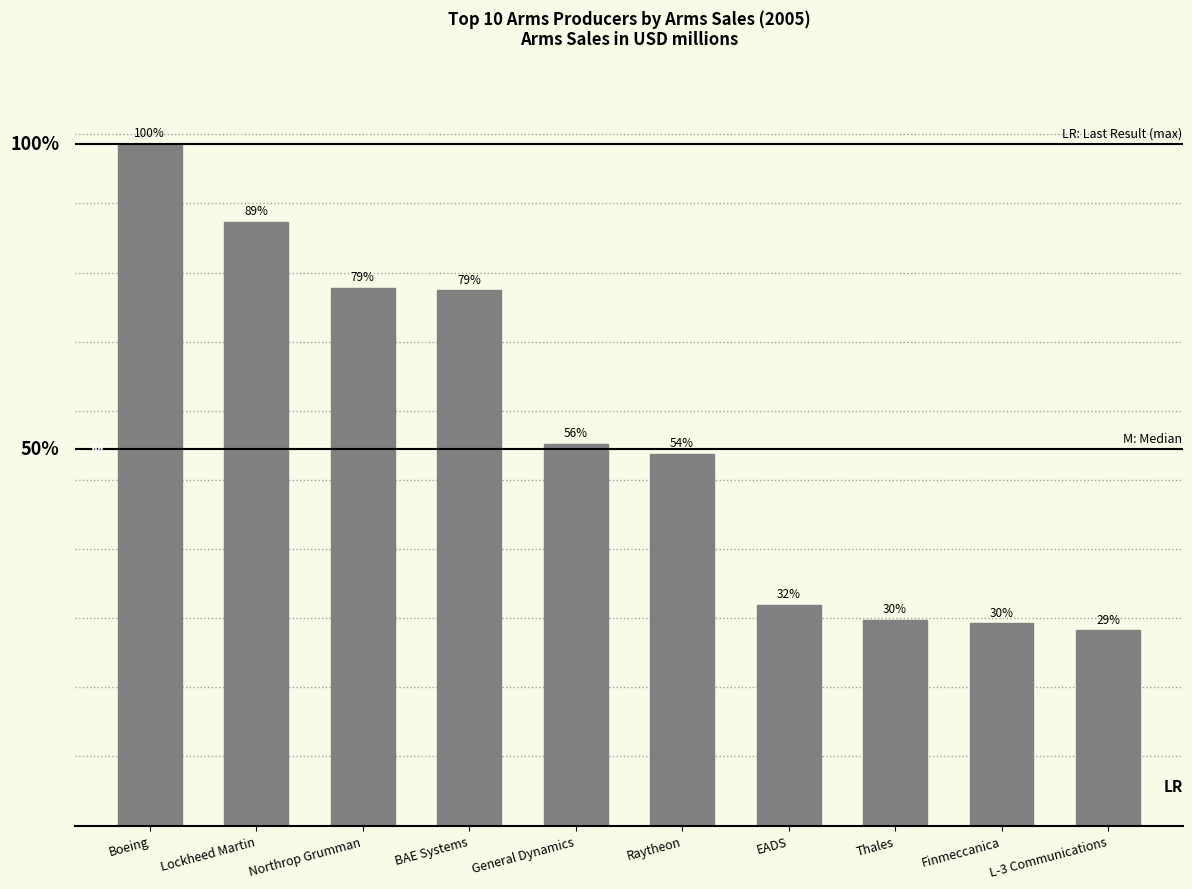

What is the sum of the values at Lockheed Martin and Finmeccanica?

34970